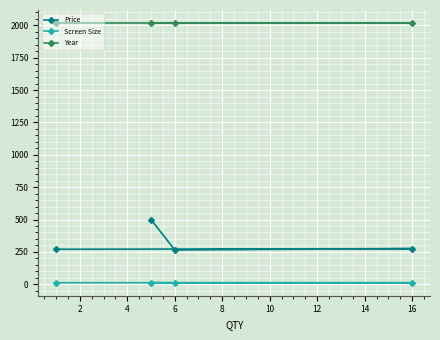

True or false: Year and Screen Size cross at least once.

False